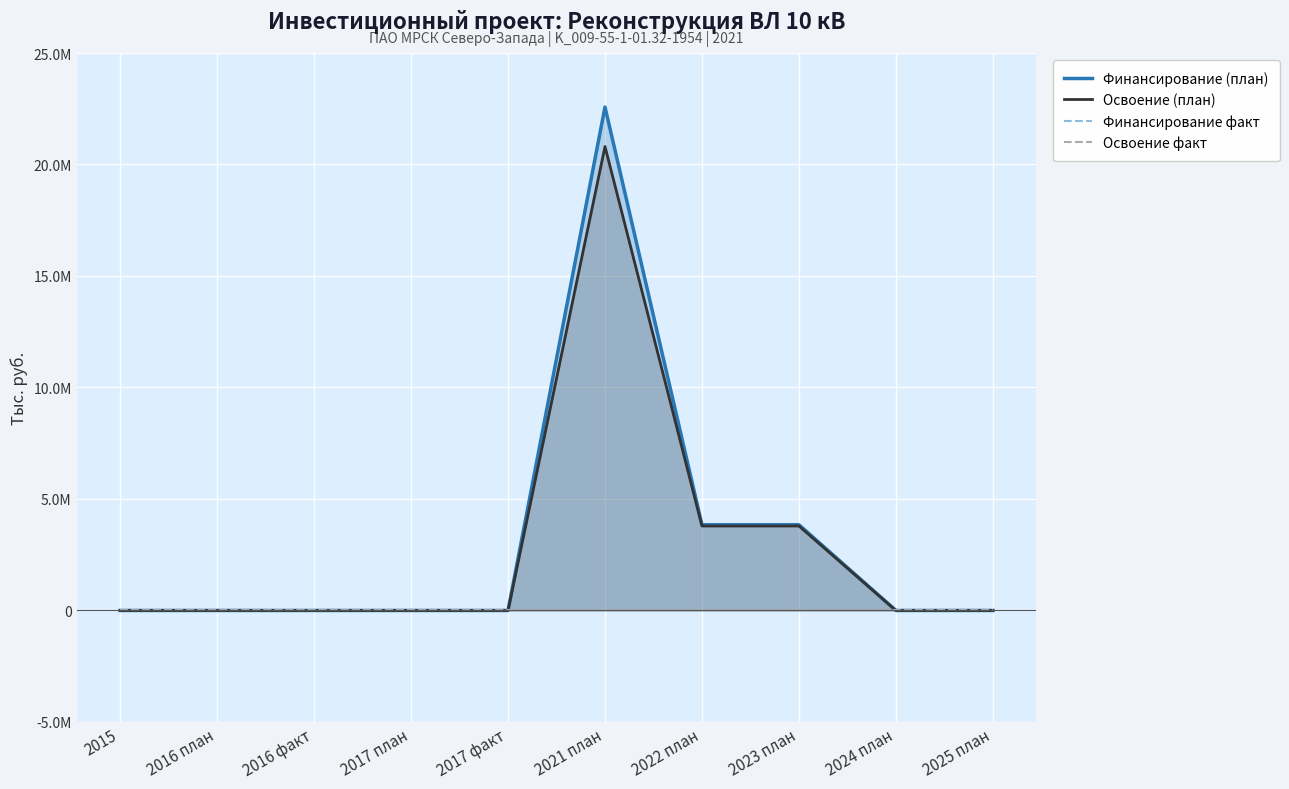

How many distinct data groups are displayed?

4